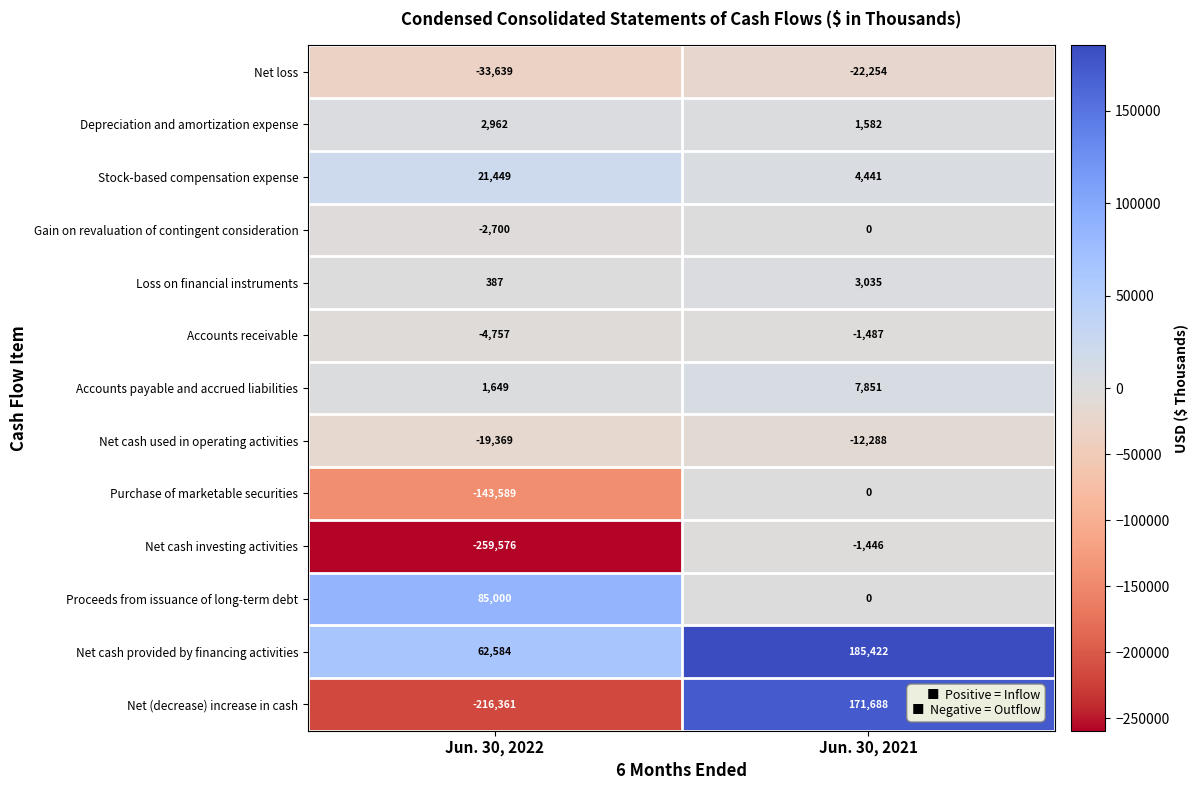

Reading left to right, extract all data points from this chart.

Net loss: Jun. 30, 2022=-33639	Jun. 30, 2021=-22254
Depreciation and amortization expense: Jun. 30, 2022=2962	Jun. 30, 2021=1582
Stock-based compensation expense: Jun. 30, 2022=21449	Jun. 30, 2021=4441
Gain on revaluation of contingent consideration: Jun. 30, 2022=-2700	Jun. 30, 2021=0
Loss on financial instruments: Jun. 30, 2022=387	Jun. 30, 2021=3035
Accounts receivable: Jun. 30, 2022=-4757	Jun. 30, 2021=-1487
Accounts payable and accrued liabilities: Jun. 30, 2022=1649	Jun. 30, 2021=7851
Net cash used in operating activities: Jun. 30, 2022=-19369	Jun. 30, 2021=-12288
Purchase of marketable securities: Jun. 30, 2022=-143589	Jun. 30, 2021=0
Net cash investing activities: Jun. 30, 2022=-259576	Jun. 30, 2021=-1446
Proceeds from issuance of long-term debt: Jun. 30, 2022=85000	Jun. 30, 2021=0
Net cash provided by financing activities: Jun. 30, 2022=62584	Jun. 30, 2021=185422
Net (decrease) increase in cash: Jun. 30, 2022=-216361	Jun. 30, 2021=171688